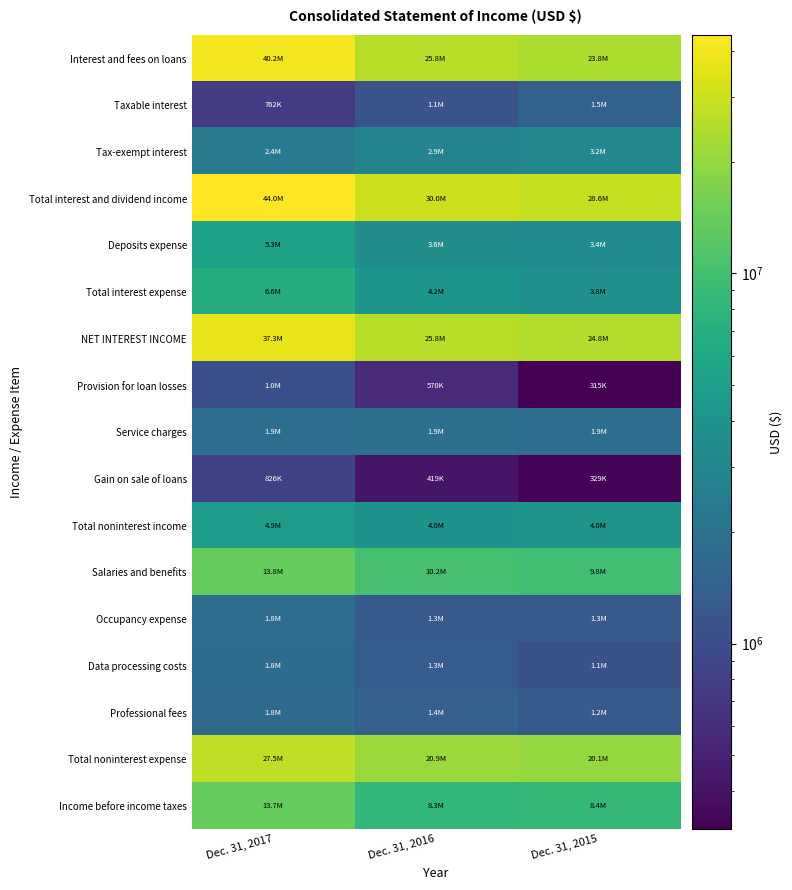

Which label corresponds to the smallest value in the chart?

Dec. 31, 2015